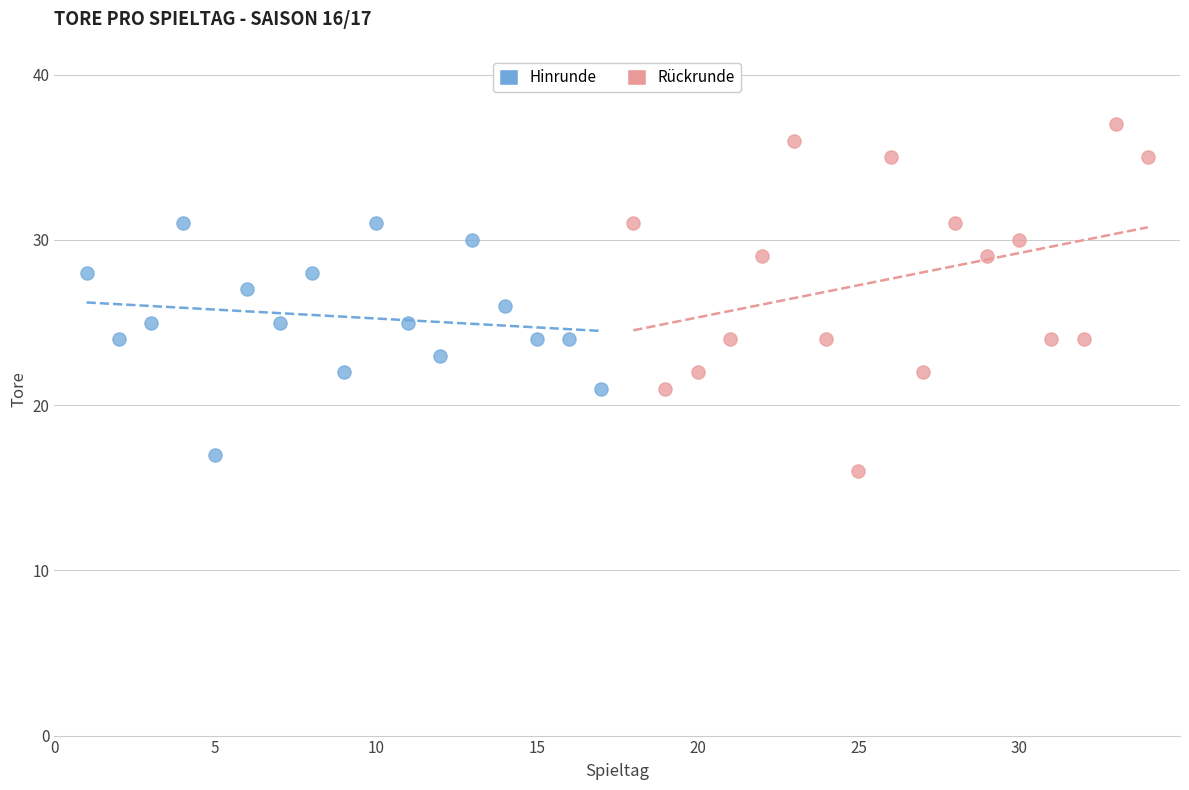

Which series contains the highest Y value?

Rückrunde